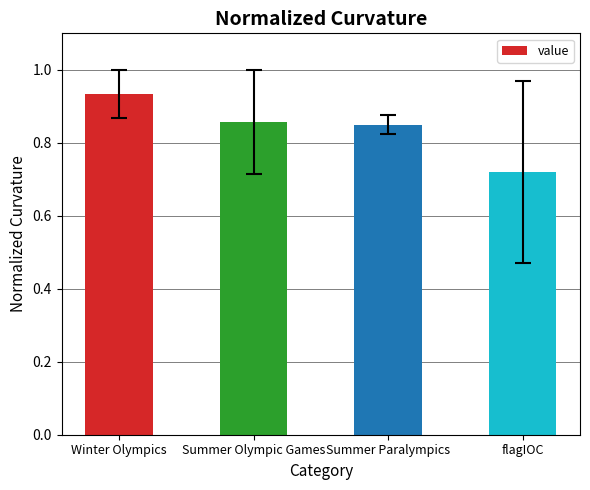

How many bars are there in total?

4